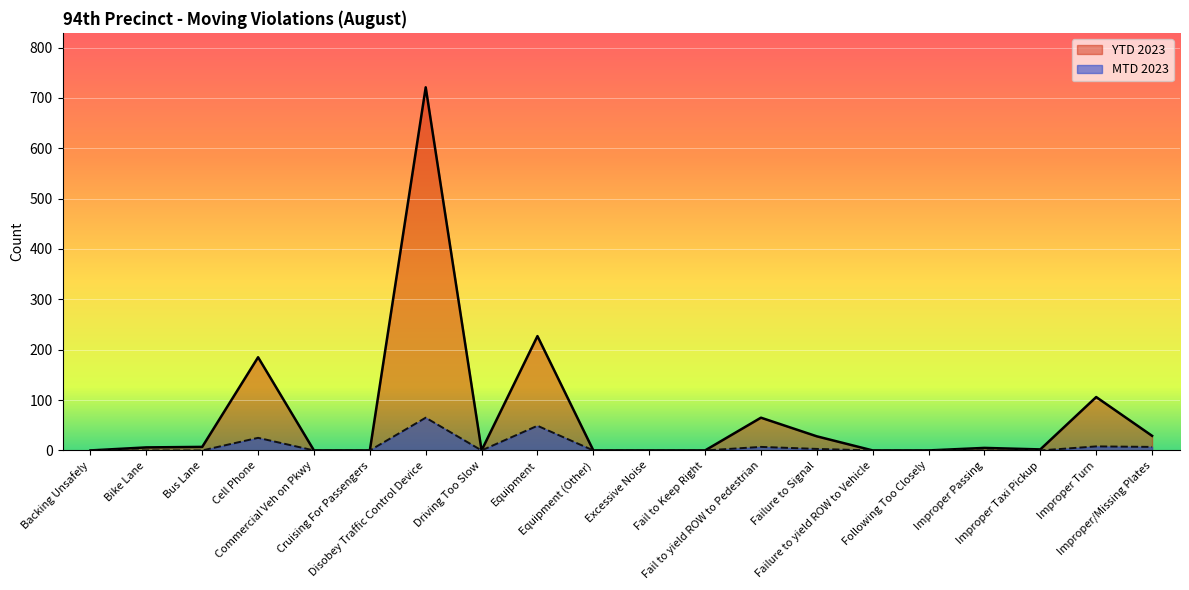

What is the label of the 20th point from the right?

Backing Unsafely